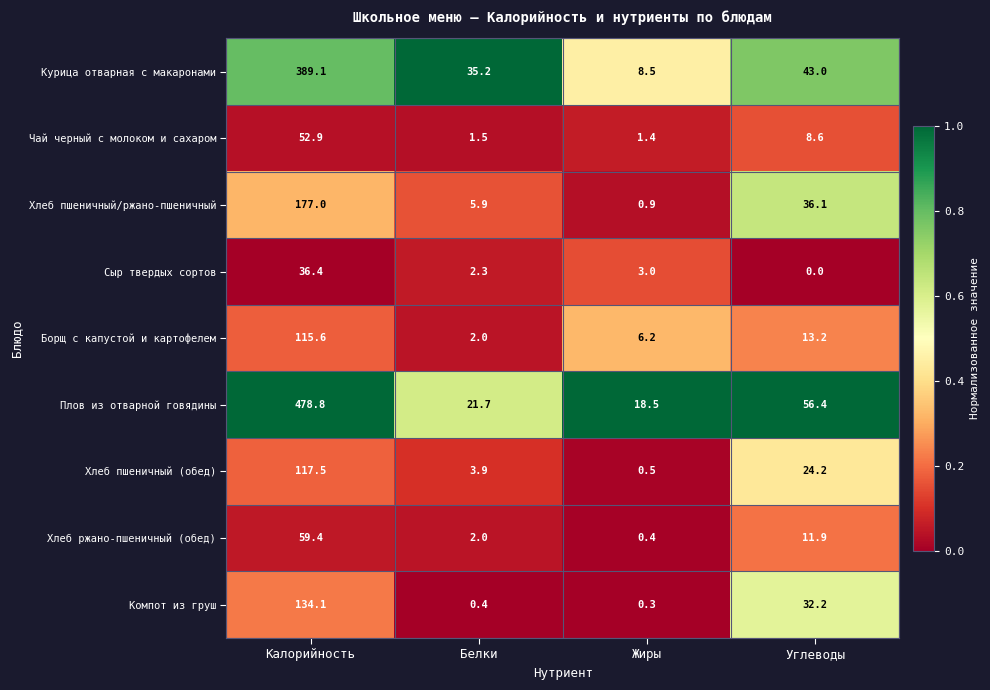

At which category is the sum across all series the highest?

Калорийность